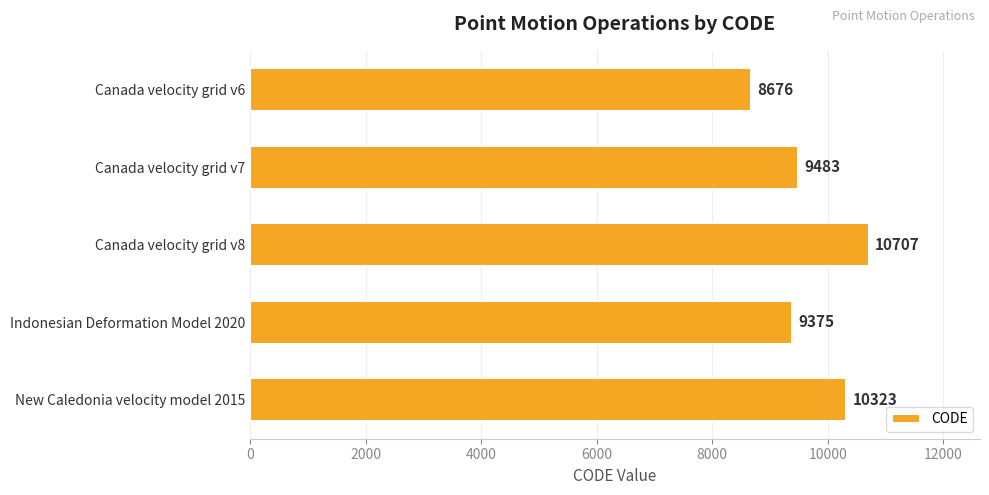

At which category does the chart reach its peak across all series?

Canada velocity grid v8